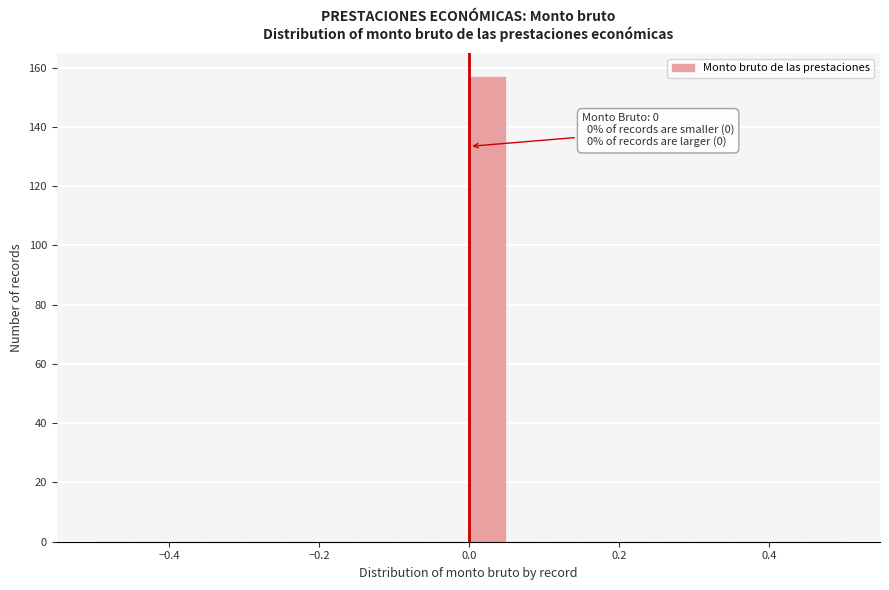

Around what value on the x-axis is the tallest bar? Give the approximate position of its centre, as read against the axis.

0.02